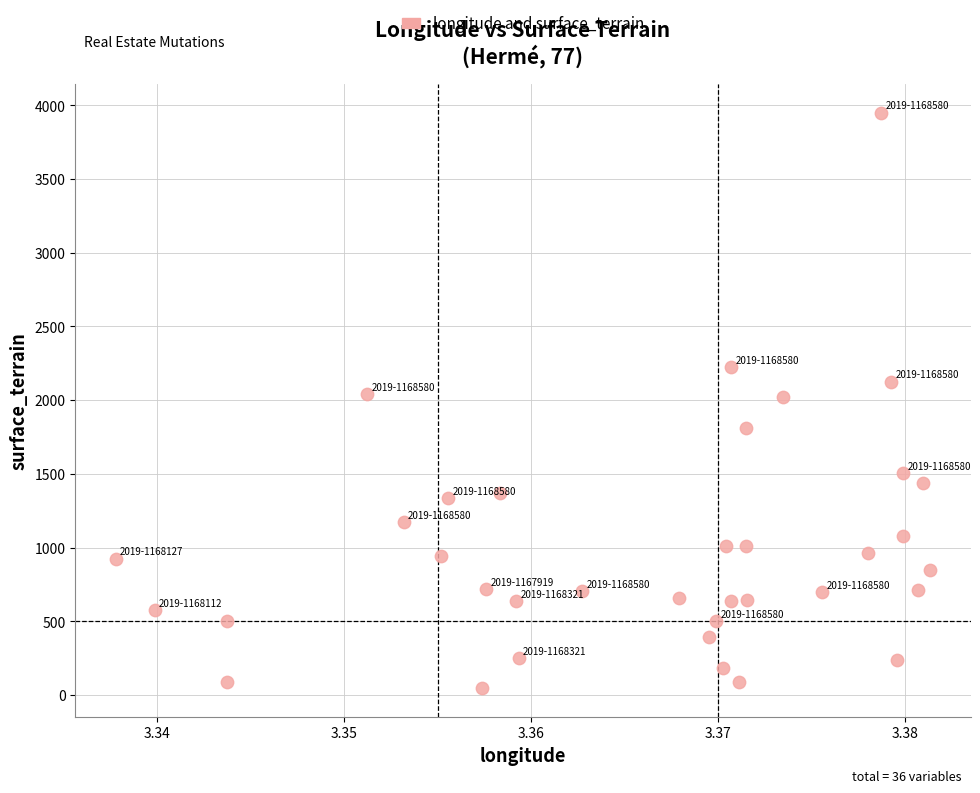

Count the number of points in this scatter plot.

36